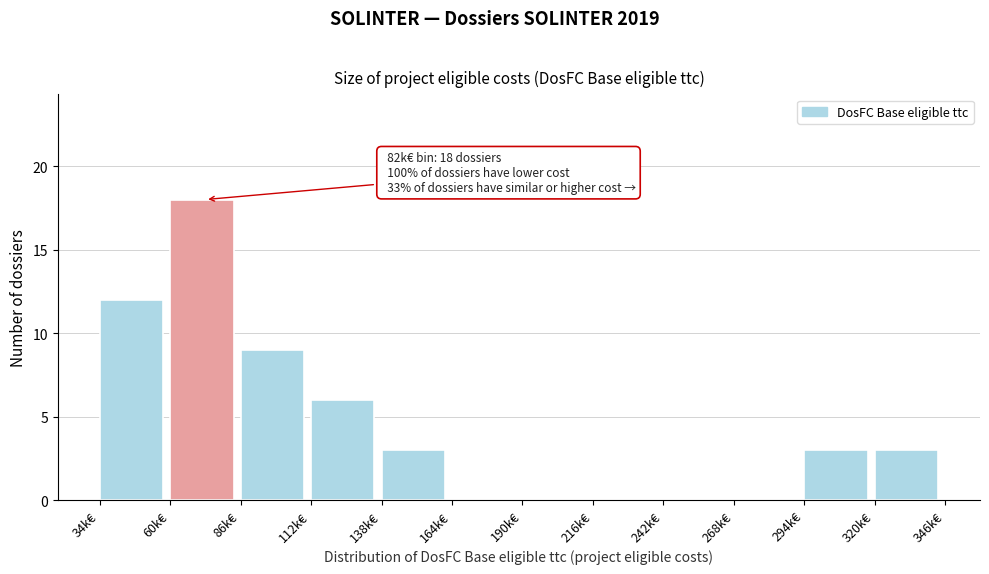

Reading left to right, extract all data points from this chart.

34k€=12	60k€=18	86k€=9	112k€=6	138k€=3	164k€=0	190k€=0	216k€=0	242k€=0	268k€=0	294k€=3	320k€=3